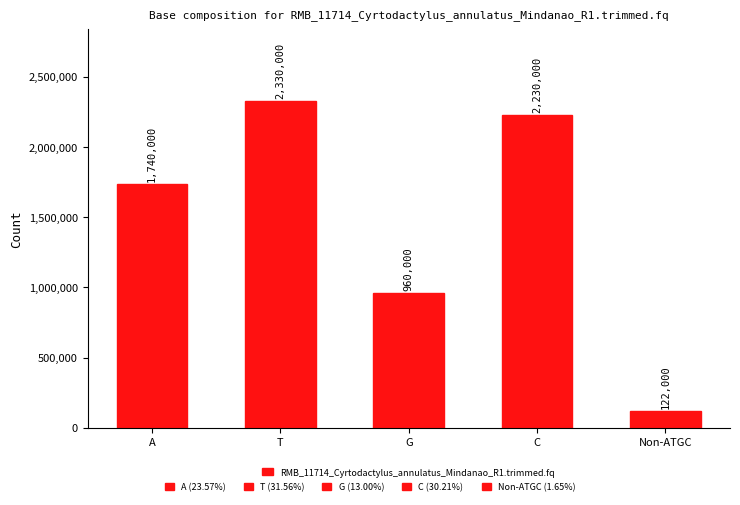

Reading right to left, extract all data points from this chart.

Non-ATGC=122000	C=2230000	G=960000	T=2330000	A=1740000